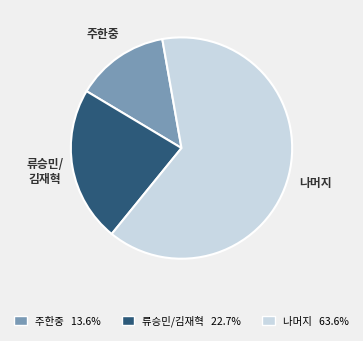

Does any single category account for the majority?

Yes